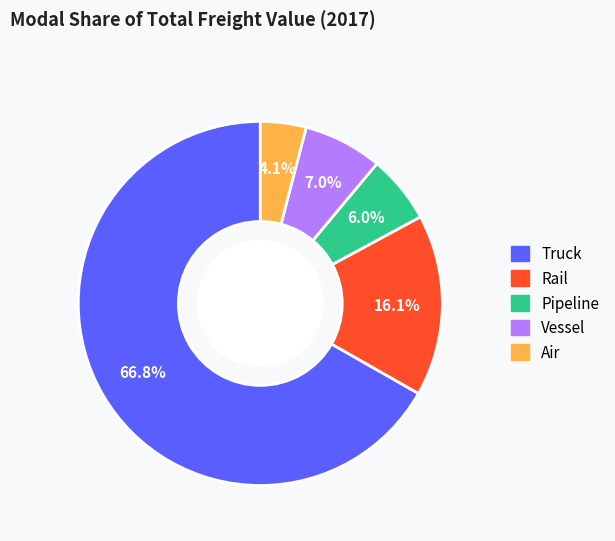

The Vessel slice represents 7% of the pie. True or false?

True